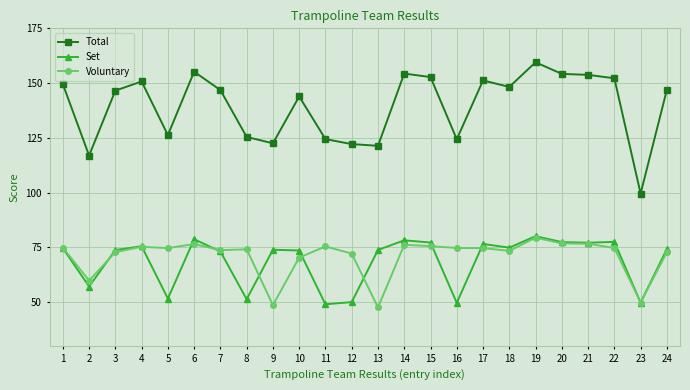

True or false: Total and Set intersect in this chart.

False